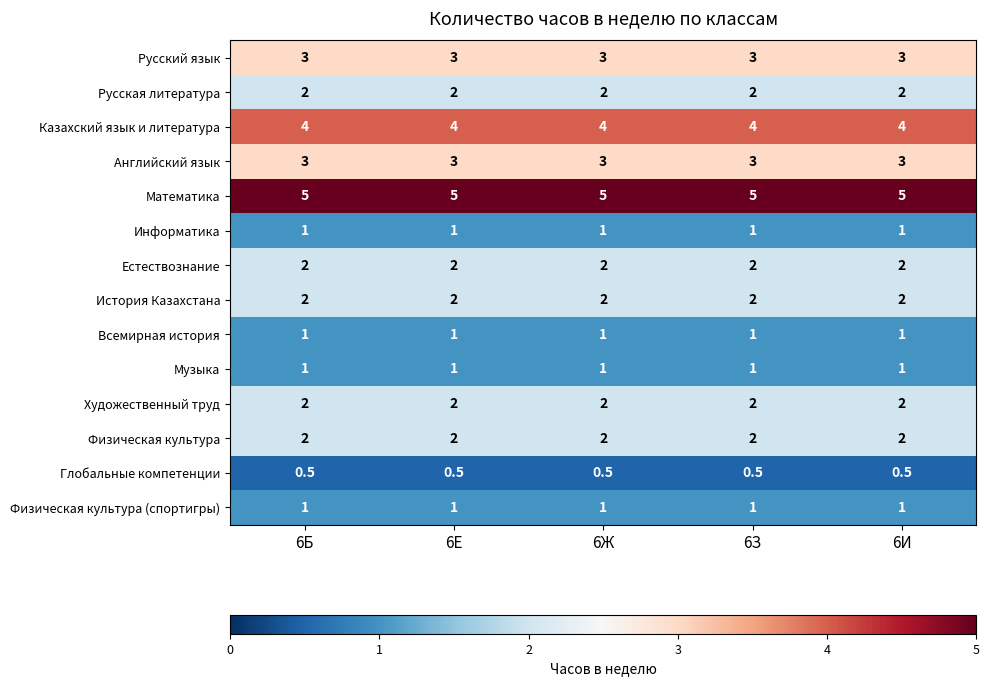

Is the value of Русская литература at 6Ж greater than the value of Информатика at 6Е?

Yes